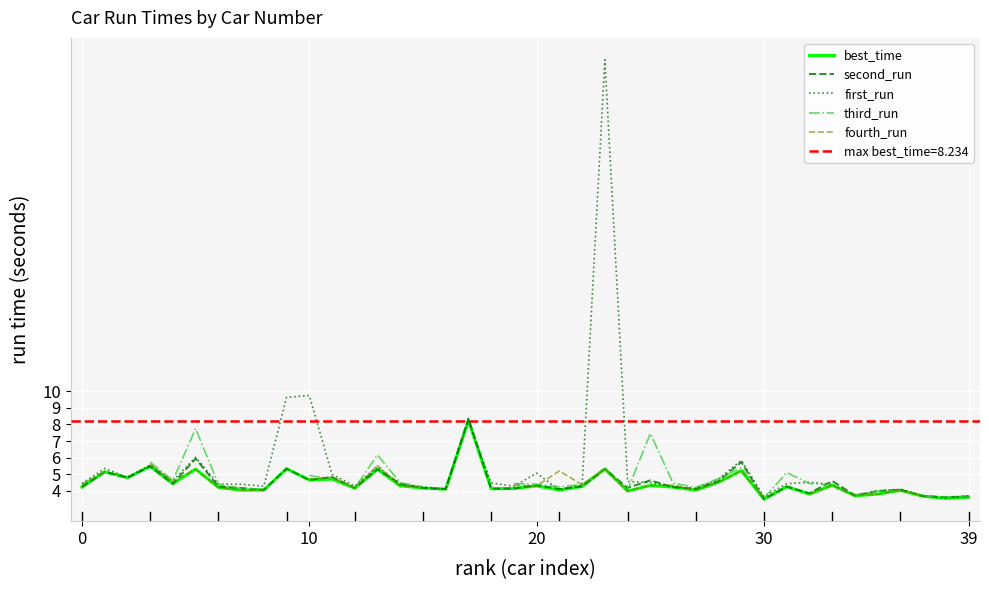

At which label does first_run reach its minimum?

38